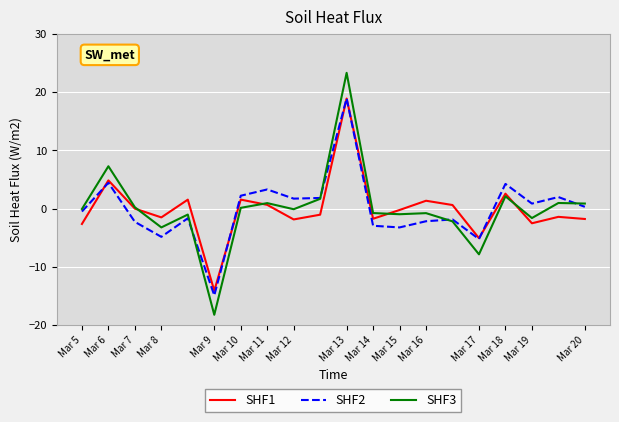

What is the greatest value displayed?

23.3